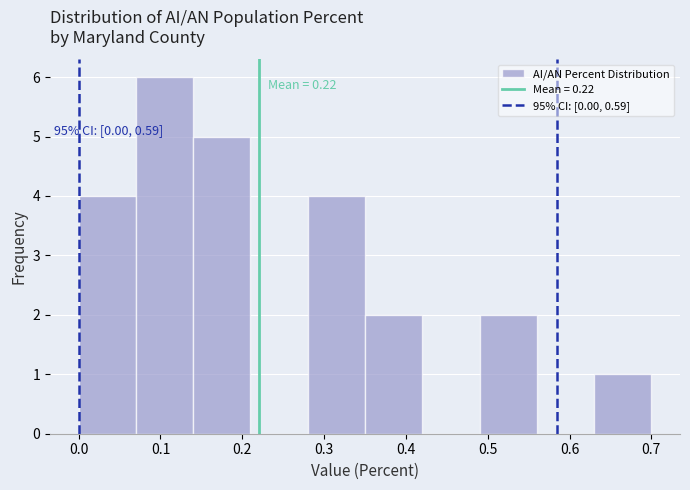

Which range on the x-axis has the tallest bar?

0.07 to 0.14